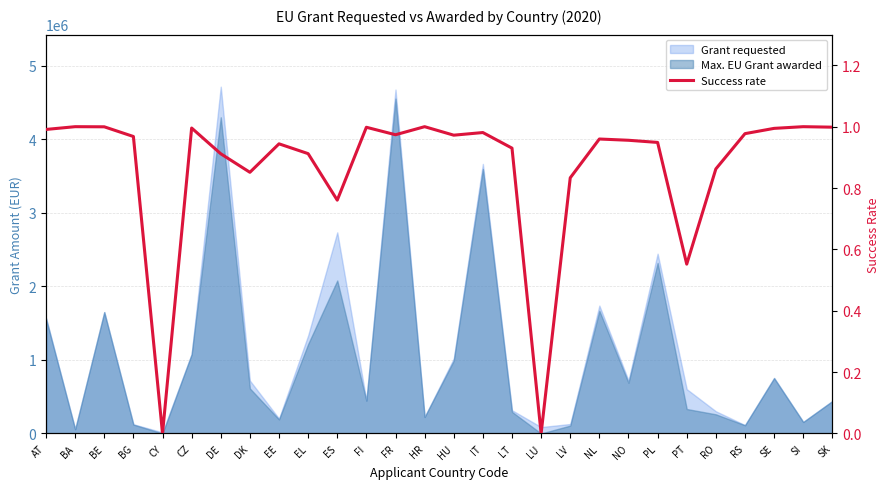

Read the value at PT.

0.6